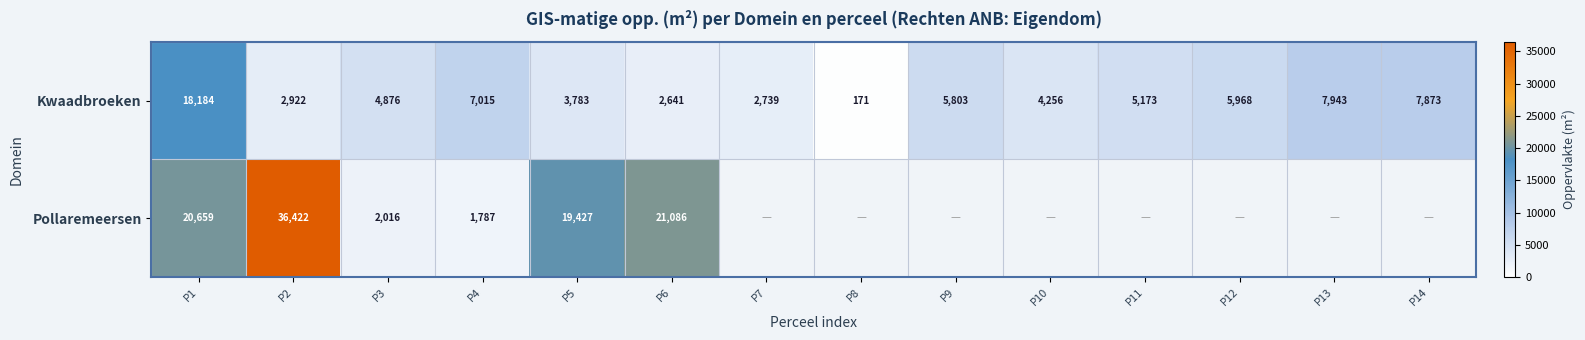

Is it true that Kwaadbroeken equals 9657 at P12?

False